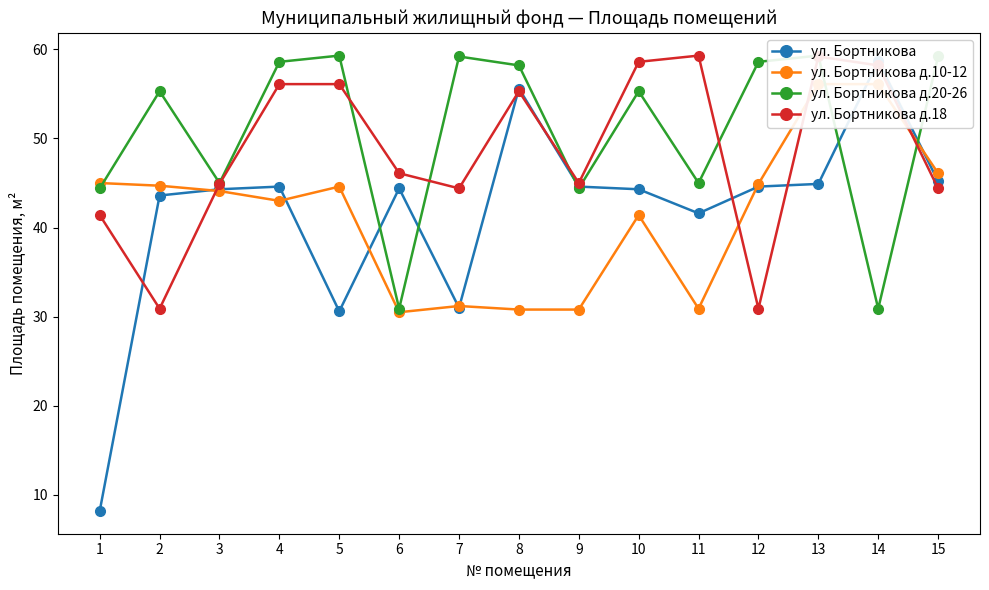

Rank the categories by ул. Бортникова д.20-26 value from highest to lowest.

5, 13, 7, 15, 4, 12, 8, 2, 10, 3, 11, 1, 9, 6, 14